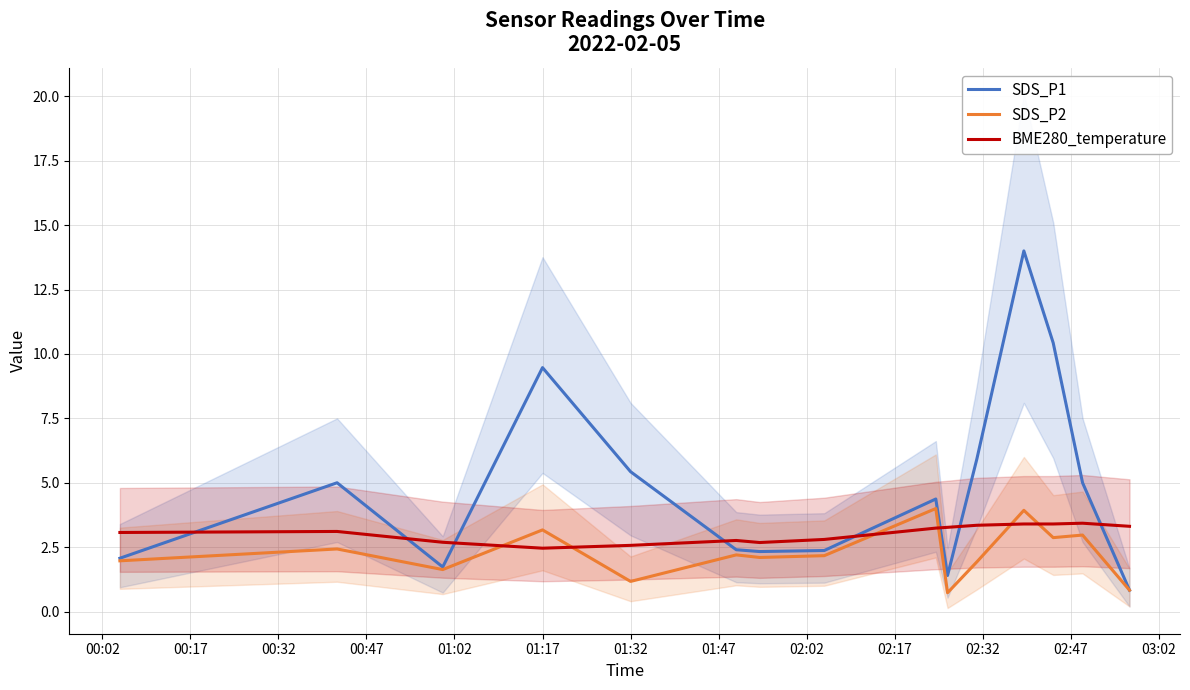

Which series has the widest spread of values?

SDS_P1